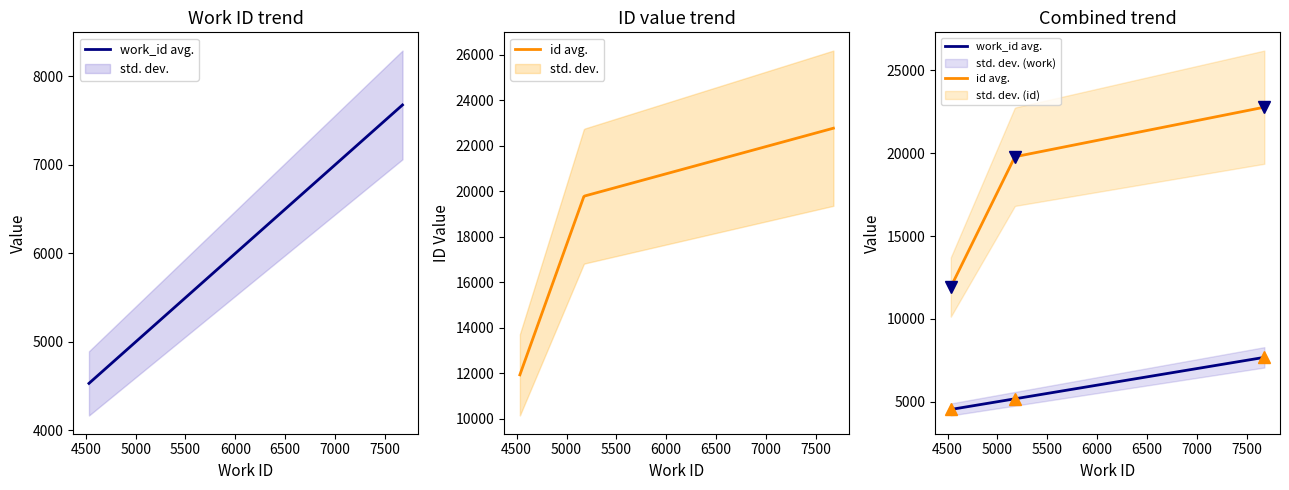

List the labels in order of id value, largest first.

7677, 5175, 4532